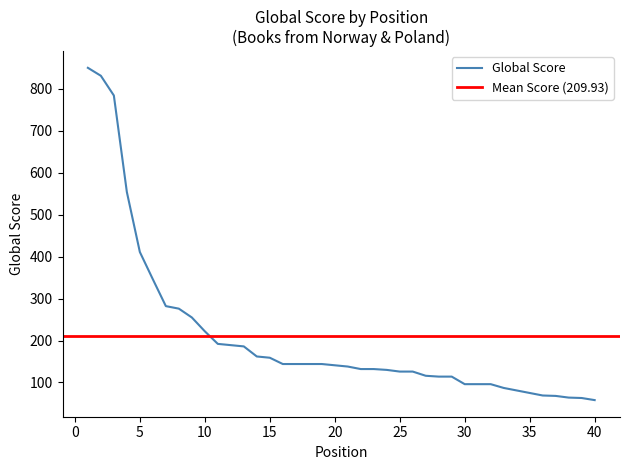

What is the average value?

210